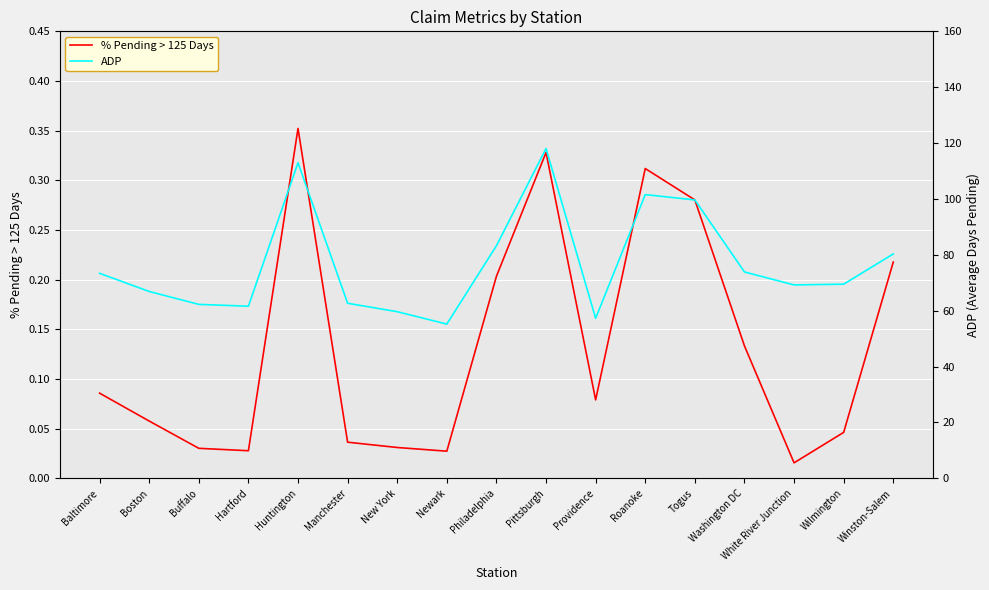

Is the value of ADP at Hartford greater than the value of % Pending > 125 Days at Newark?

Yes